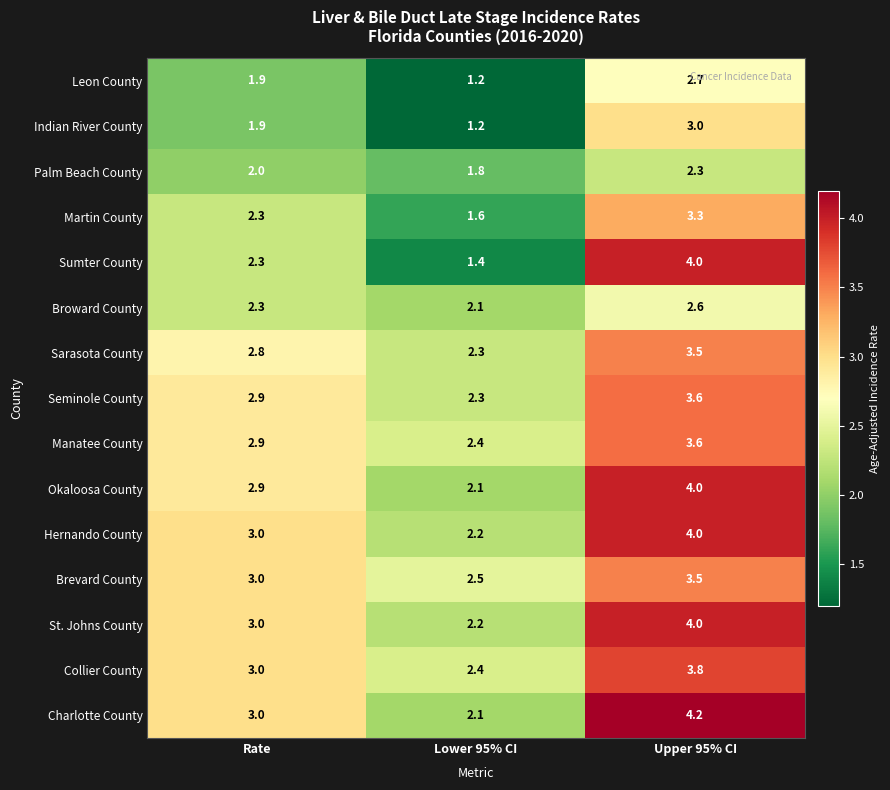

How many data points does each series have?

3